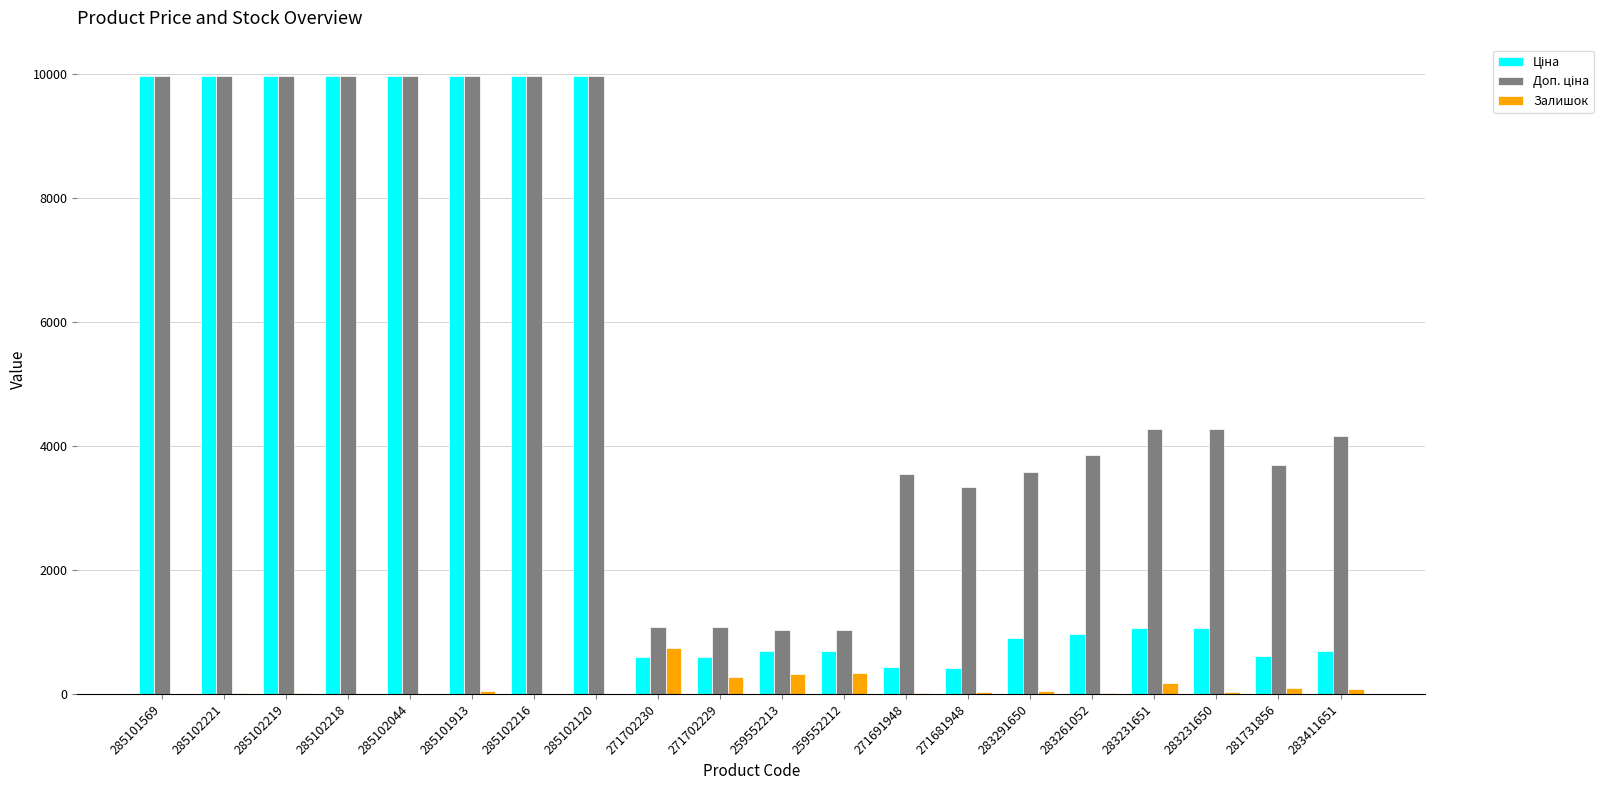

What is the sum of all Залишок values?

2233.0